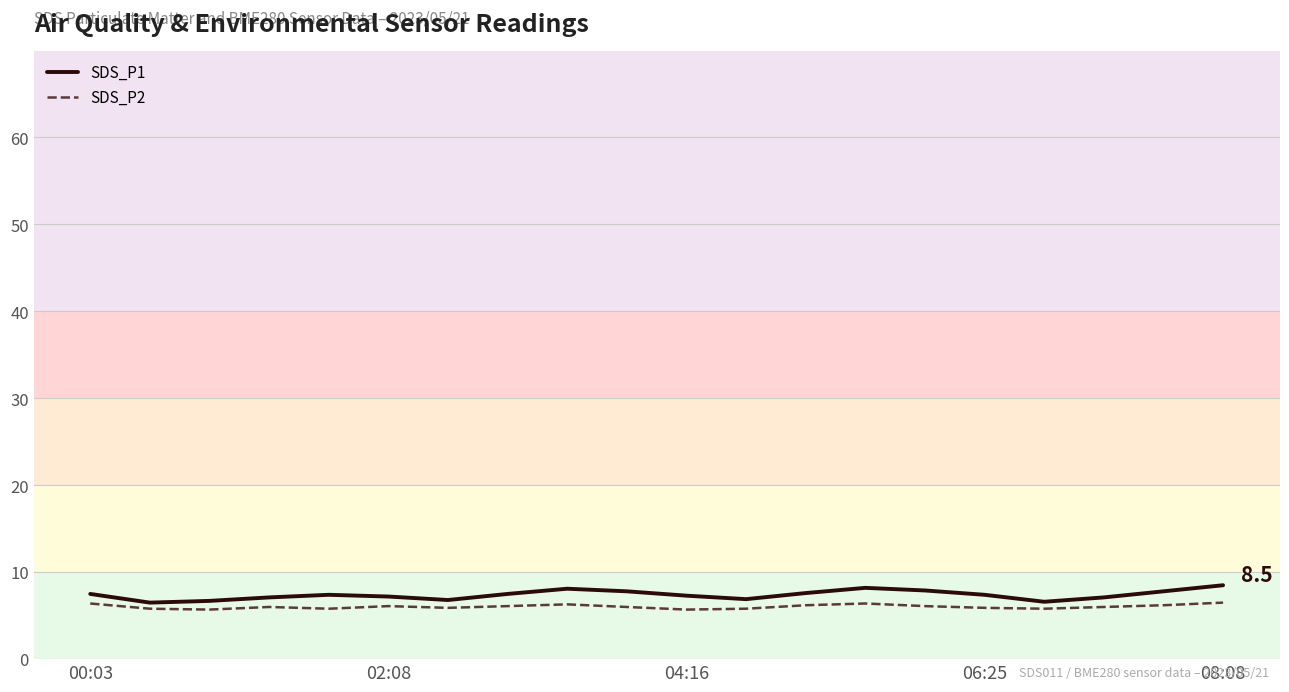

What are all the series names shown in the legend?

SDS_P1, SDS_P2